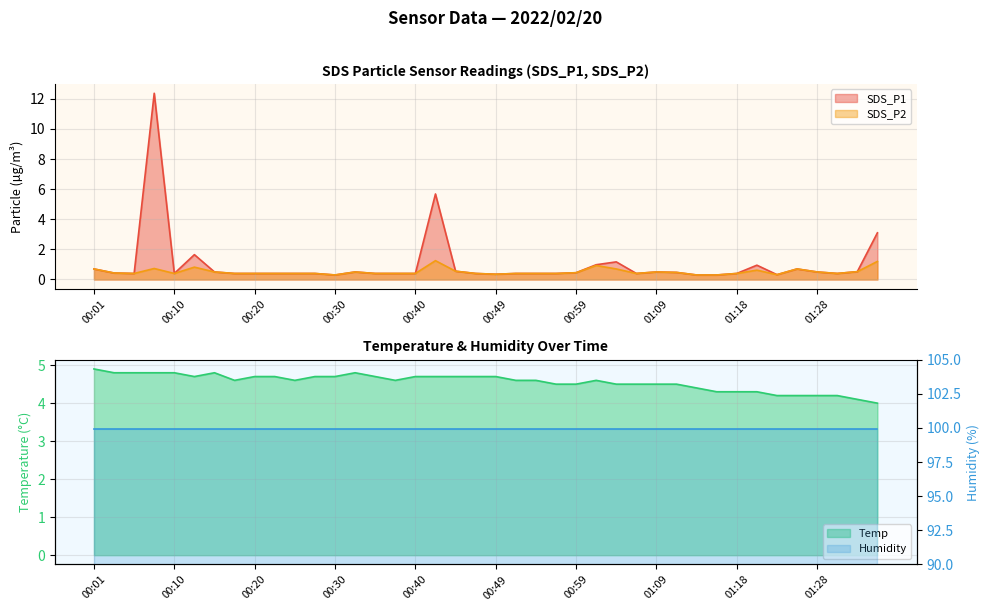

Reading right to left, transcribe all the data shown in this chart.

SDS_P1: 01:35=3.1	01:33=0.5	01:31=0.4	01:28=0.5	01:26=0.7	01:23=0.3	01:21=0.9	01:18=0.4	01:16=0.3	01:14=0.3	01:11=0.5	01:09=0.5	01:06=0.4	01:04=1.2	01:01=1.0	00:59=0.5	00:57=0.4	00:54=0.4	00:52=0.4	00:49=0.3	00:47=0.4	00:44=0.6	00:42=5.7	00:40=0.4	00:37=0.4	00:35=0.4	00:32=0.5	00:30=0.3	00:27=0.4	00:25=0.4	00:23=0.4	00:20=0.4	00:18=0.4	00:15=0.5	00:13=1.6	00:10=0.4	00:08=12.4	00:05=0.4	00:03=0.4	00:01=0.7
SDS_P2: 01:35=1.2	01:33=0.5	01:31=0.4	01:28=0.5	01:26=0.7	01:23=0.3	01:21=0.6	01:18=0.4	01:16=0.3	01:14=0.3	01:11=0.5	01:09=0.5	01:06=0.4	01:04=0.7	01:01=0.9	00:59=0.5	00:57=0.4	00:54=0.4	00:52=0.4	00:49=0.3	00:47=0.4	00:44=0.6	00:42=1.2	00:40=0.4	00:37=0.4	00:35=0.4	00:32=0.5	00:30=0.3	00:27=0.4	00:25=0.4	00:23=0.4	00:20=0.4	00:18=0.4	00:15=0.5	00:13=0.8	00:10=0.4	00:08=0.7	00:05=0.4	00:03=0.4	00:01=0.7
Temp: 01:35=4.0	01:33=4.1	01:31=4.2	01:28=4.2	01:26=4.2	01:23=4.2	01:21=4.3	01:18=4.3	01:16=4.3	01:14=4.4	01:11=4.5	01:09=4.5	01:06=4.5	01:04=4.5	01:01=4.6	00:59=4.5	00:57=4.5	00:54=4.6	00:52=4.6	00:49=4.7	00:47=4.7	00:44=4.7	00:42=4.7	00:40=4.7	00:37=4.6	00:35=4.7	00:32=4.8	00:30=4.7	00:27=4.7	00:25=4.6	00:23=4.7	00:20=4.7	00:18=4.6	00:15=4.8	00:13=4.7	00:10=4.8	00:08=4.8	00:05=4.8	00:03=4.8	00:01=4.9